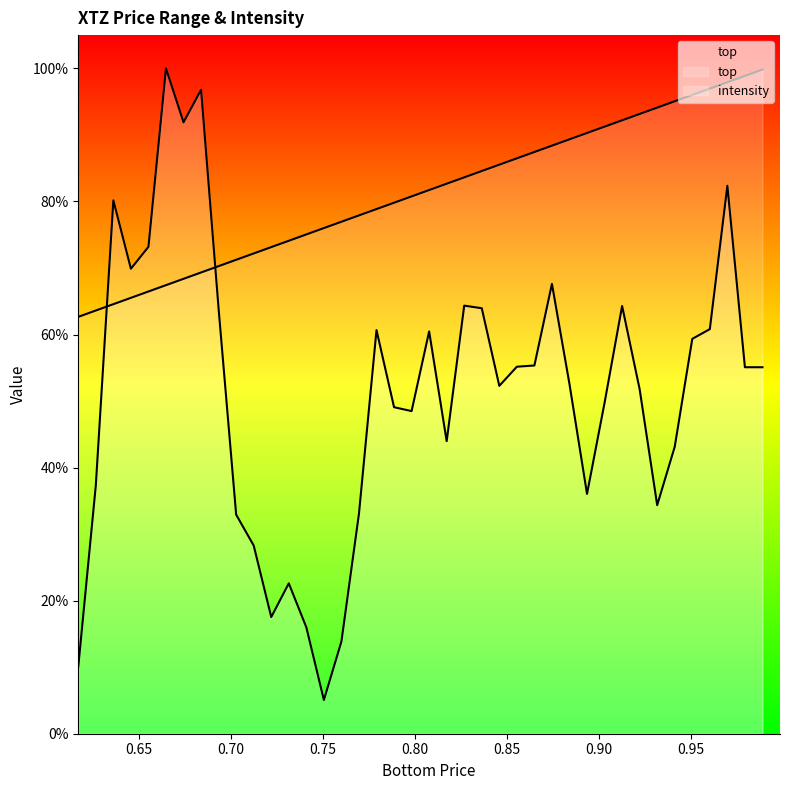

Reading left to right, transcribe all the data shown in this chart.

top: 0.617014=0.6	0.62654386=0.6	0.63607372=0.6	0.64560358=0.7	0.65513344=0.7	0.6646633=0.7	0.67419316=0.7	0.68372302=0.7	0.69325288=0.7	0.70278274=0.7	0.7123126=0.7	0.72184246=0.7	0.73137232=0.7	0.74090218=0.8	0.75043204=0.8	0.7599619=0.8	0.76949176=0.8	0.77902162=0.8	0.78855148=0.8	0.79808134=0.8	0.8076112=0.8	0.81714106=0.8	0.82667092=0.8	0.83620078=0.8	0.84573064=0.9	0.8552605=0.9	0.86479036=0.9	0.87432022=0.9	0.88385008=0.9	0.89337994=0.9	0.9029098=0.9	0.91243966=0.9	0.92196952=0.9	0.93149938=0.9	0.94102924=1.0	0.9505591=1.0	0.96008896=1.0	0.96961882=1.0	0.97914868=1.0	0.98867854=1.0
intensity: 0.617014=0.1	0.62654386=0.4	0.63607372=0.8	0.64560358=0.7	0.65513344=0.7	0.6646633=1.0	0.67419316=0.9	0.68372302=1.0	0.69325288=0.6	0.70278274=0.3	0.7123126=0.3	0.72184246=0.2	0.73137232=0.2	0.74090218=0.2	0.75043204=0.1	0.7599619=0.1	0.76949176=0.3	0.77902162=0.6	0.78855148=0.5	0.79808134=0.5	0.8076112=0.6	0.81714106=0.4	0.82667092=0.6	0.83620078=0.6	0.84573064=0.5	0.8552605=0.6	0.86479036=0.6	0.87432022=0.7	0.88385008=0.5	0.89337994=0.4	0.9029098=0.5	0.91243966=0.6	0.92196952=0.5	0.93149938=0.3	0.94102924=0.4	0.9505591=0.6	0.96008896=0.6	0.96961882=0.8	0.97914868=0.6	0.98867854=0.6